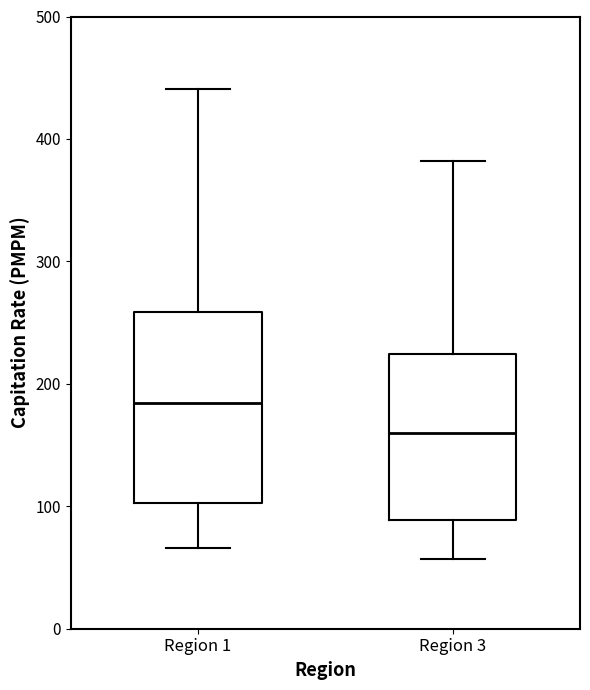

Where does the lower whisker of the box for Region 1 end on the y-axis? The values are not printed on the chart, so give them approximately, as read against the axis.

70